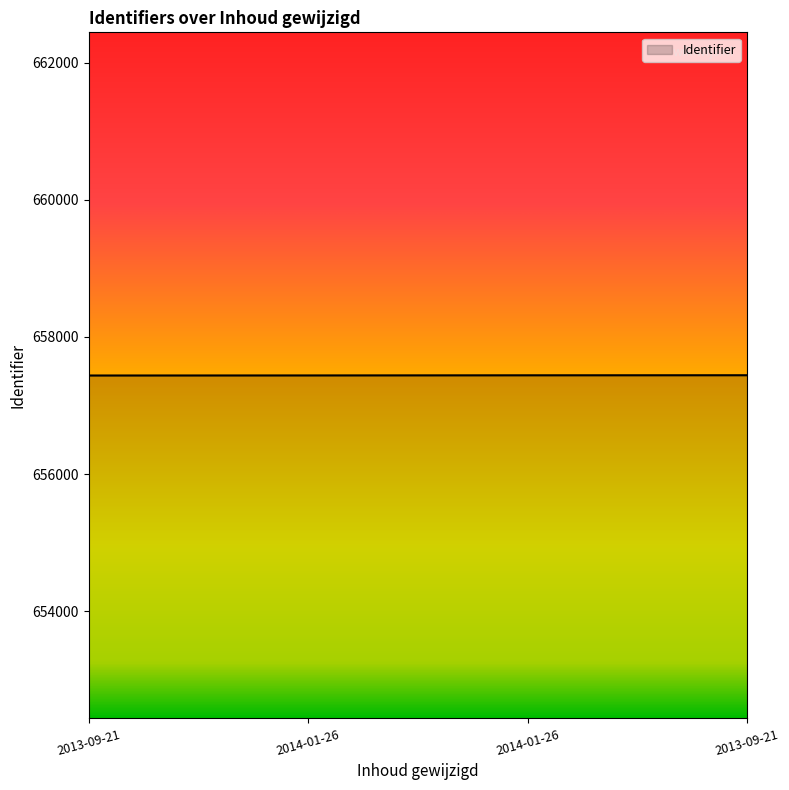

What is the label of the 2nd point from the left?

2014-01-26